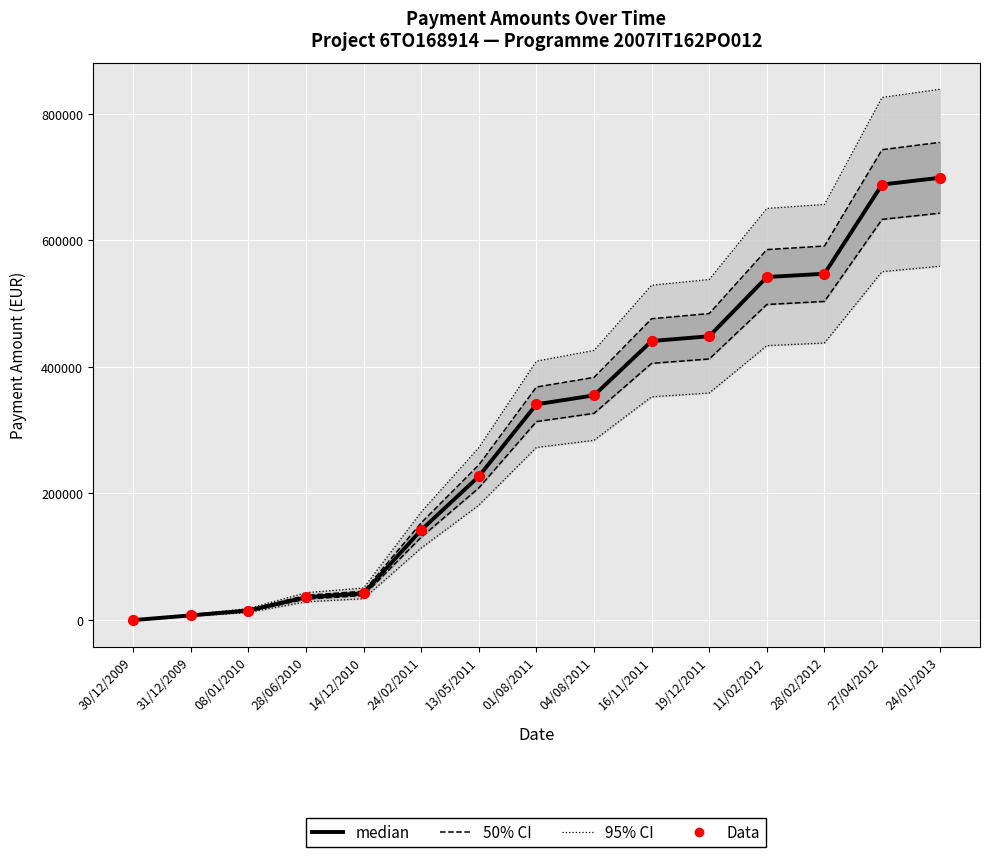

Is the value of Data at 11/02/2012 greater than the value of median at 27/04/2012?

No